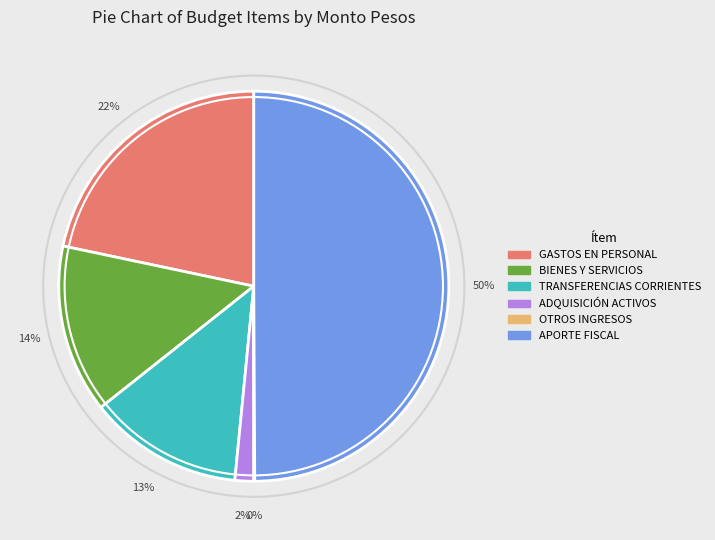

Combined, do GASTOS EN PERSONAL and ADQUISICIÓN ACTIVOS account for over 50%?

No